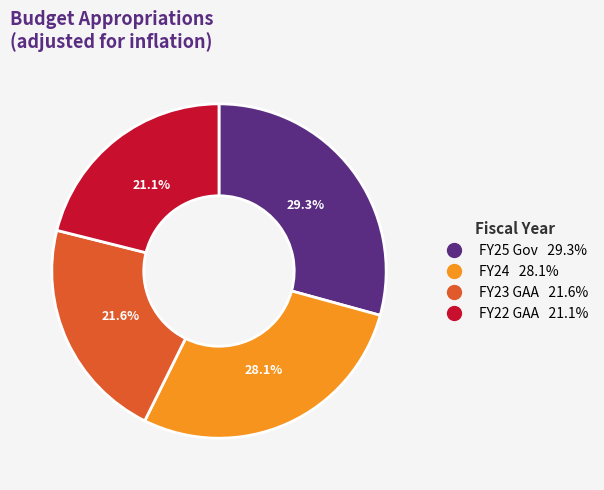

Is it true that FY24 is 28% of the pie?

True